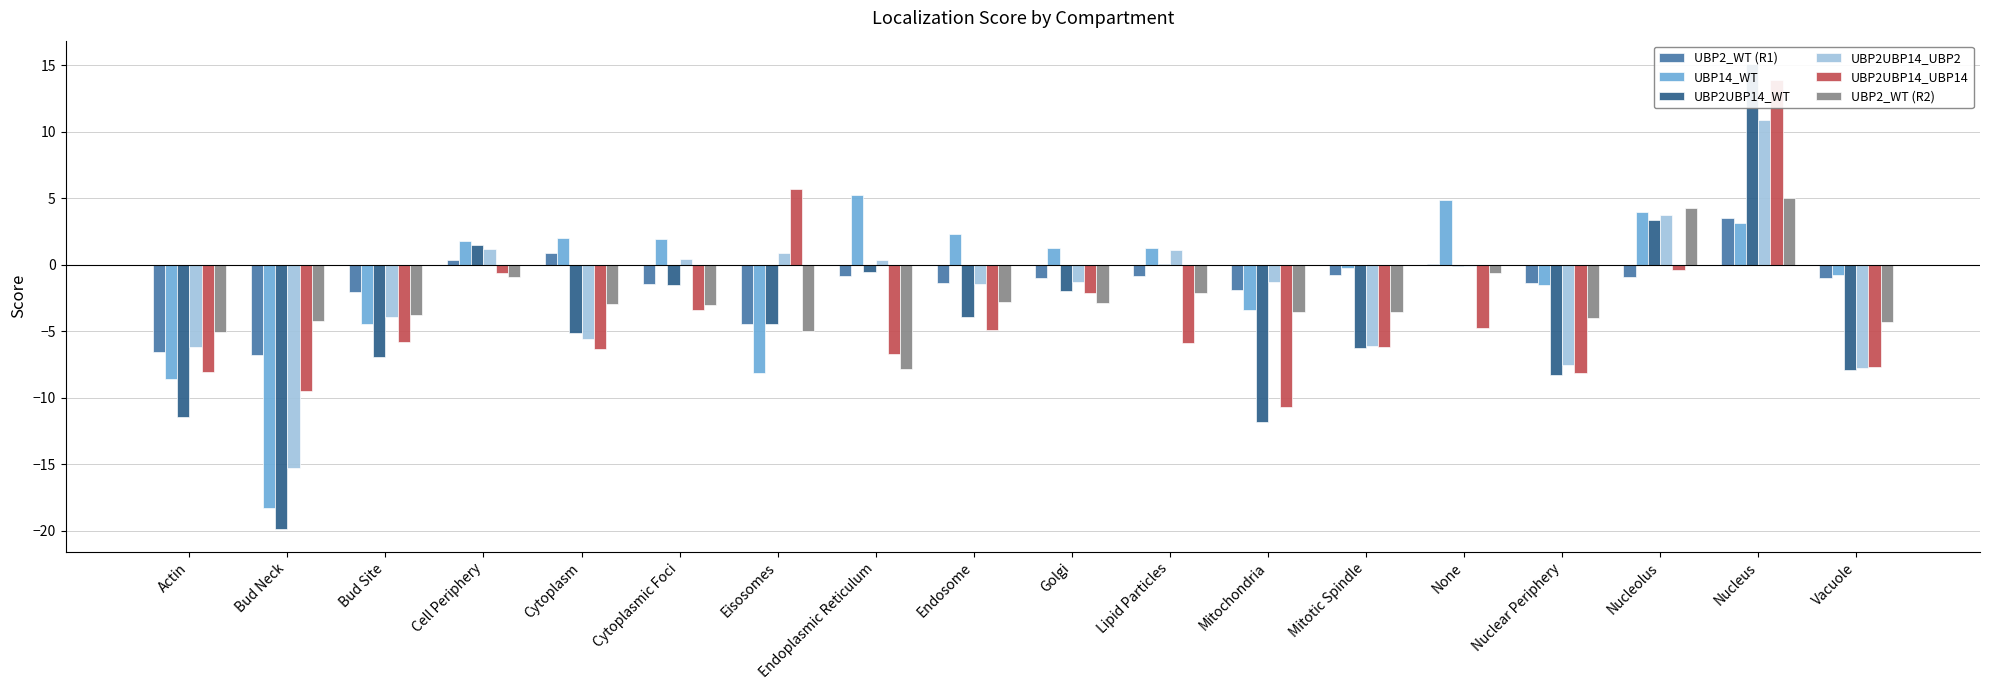

Reading left to right, extract all data points from this chart.

UBP2_WT (R1): -6.6	-6.8	-2.0	0.4	0.9	-1.4	-4.4	-0.8	-1.4	-1.0	-0.8	-1.9	-0.8	0.1	-1.4	-0.9	3.5	-1.0
UBP14_WT: -8.6	-18.3	-4.4	1.8	2.0	1.9	-8.1	5.3	2.3	1.3	1.3	-3.4	-0.2	4.8	-1.5	3.9	3.1	-0.8
UBP2UBP14_WT: -11.4	-19.8	-7.0	1.5	-5.1	-1.5	-4.4	-0.5	-3.9	-2.0	0.0	-11.8	-6.2	-0.1	-8.3	3.3	15.1	-7.9
UBP2UBP14_UBP2: -6.2	-15.3	-3.9	1.1	-5.6	0.4	0.9	0.4	-1.4	-1.3	1.1	-1.3	-6.1	-0.1	-7.5	3.7	10.9	-7.8
UBP2UBP14_UBP14: -8.1	-9.5	-5.8	-0.6	-6.3	-3.4	5.7	-6.7	-4.9	-2.2	-5.9	-10.7	-6.2	-4.7	-8.2	-0.4	13.9	-7.7
UBP2_WT (R2): -5.0	-4.2	-3.8	-0.9	-2.9	-3.0	-5.0	-7.9	-2.8	-2.9	-2.1	-3.6	-3.6	-0.6	-4.0	4.3	5.0	-4.3